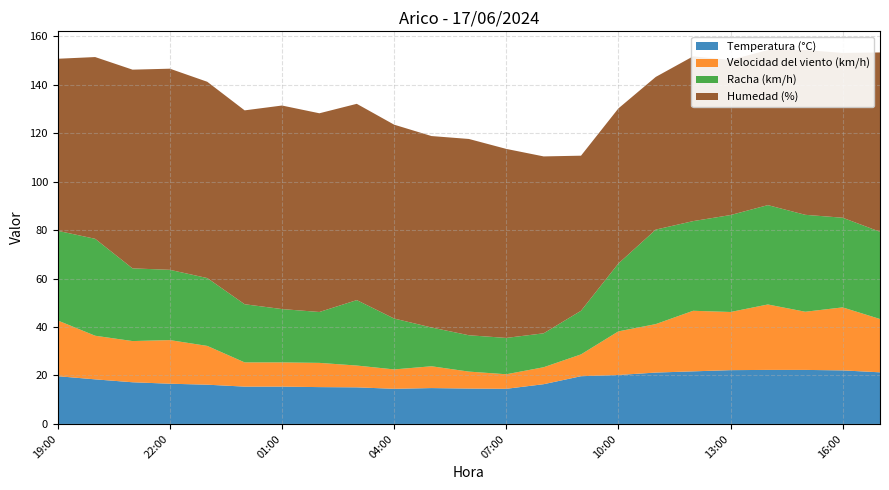

Reading left to right, extract all data points from this chart.

Temperatura (°C): 19:00=19.7	20:00=18.4	21:00=17.2	22:00=16.6	23:00=16.2	00:00=15.4	01:00=15.4	02:00=15.2	03:00=15.1	04:00=14.5	05:00=14.8	06:00=14.6	07:00=14.5	08:00=16.4	09:00=19.7	10:00=20.2	11:00=21.2	12:00=21.7	13:00=22.2	14:00=22.3	15:00=22.3	16:00=22.1	17:00=21.3
Velocidad del viento (km/h): 19:00=23.0	20:00=18.0	21:00=17.0	22:00=18.0	23:00=16.0	00:00=10.0	01:00=10.0	02:00=10.0	03:00=9.0	04:00=8.0	05:00=9.0	06:00=7.0	07:00=6.0	08:00=7.0	09:00=9.0	10:00=18.0	11:00=20.0	12:00=25.0	13:00=24.0	14:00=27.0	15:00=24.0	16:00=26.0	17:00=22.0
Racha (km/h): 19:00=37.0	20:00=40.0	21:00=30.0	22:00=29.0	23:00=28.0	00:00=24.0	01:00=22.0	02:00=21.0	03:00=27.0	04:00=21.0	05:00=16.0	06:00=15.0	07:00=15.0	08:00=14.0	09:00=18.0	10:00=28.0	11:00=39.0	12:00=37.0	13:00=40.0	14:00=41.0	15:00=40.0	16:00=37.0	17:00=36.0
Humedad (%): 19:00=71.0	20:00=75.0	21:00=82.0	22:00=83.0	23:00=81.0	00:00=80.0	01:00=84.0	02:00=82.0	03:00=81.0	04:00=80.0	05:00=79.0	06:00=81.0	07:00=78.0	08:00=73.0	09:00=64.0	10:00=64.0	11:00=63.0	12:00=68.0	13:00=64.0	14:00=64.0	15:00=68.0	16:00=68.0	17:00=74.0